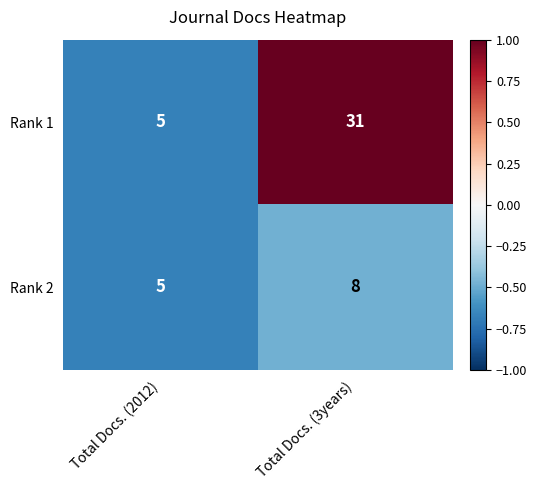

Is it true that Rank 1 equals 31 at Total Docs. (3years)?

True